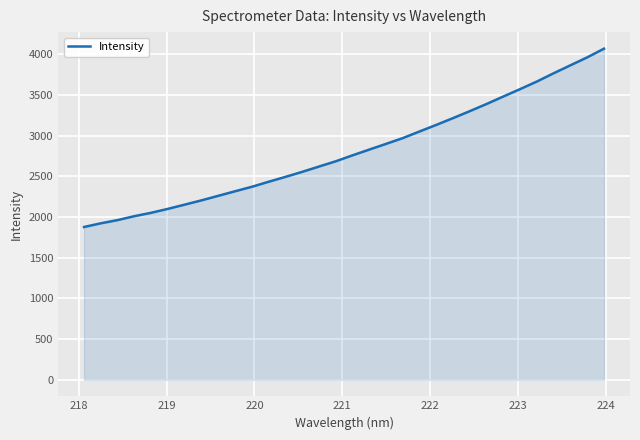

What is the greatest value displayed?

4068.1